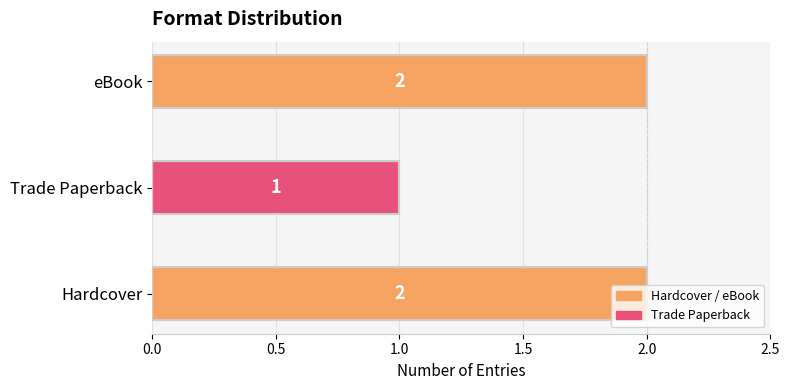

What is the difference between the maximum and minimum values?

1